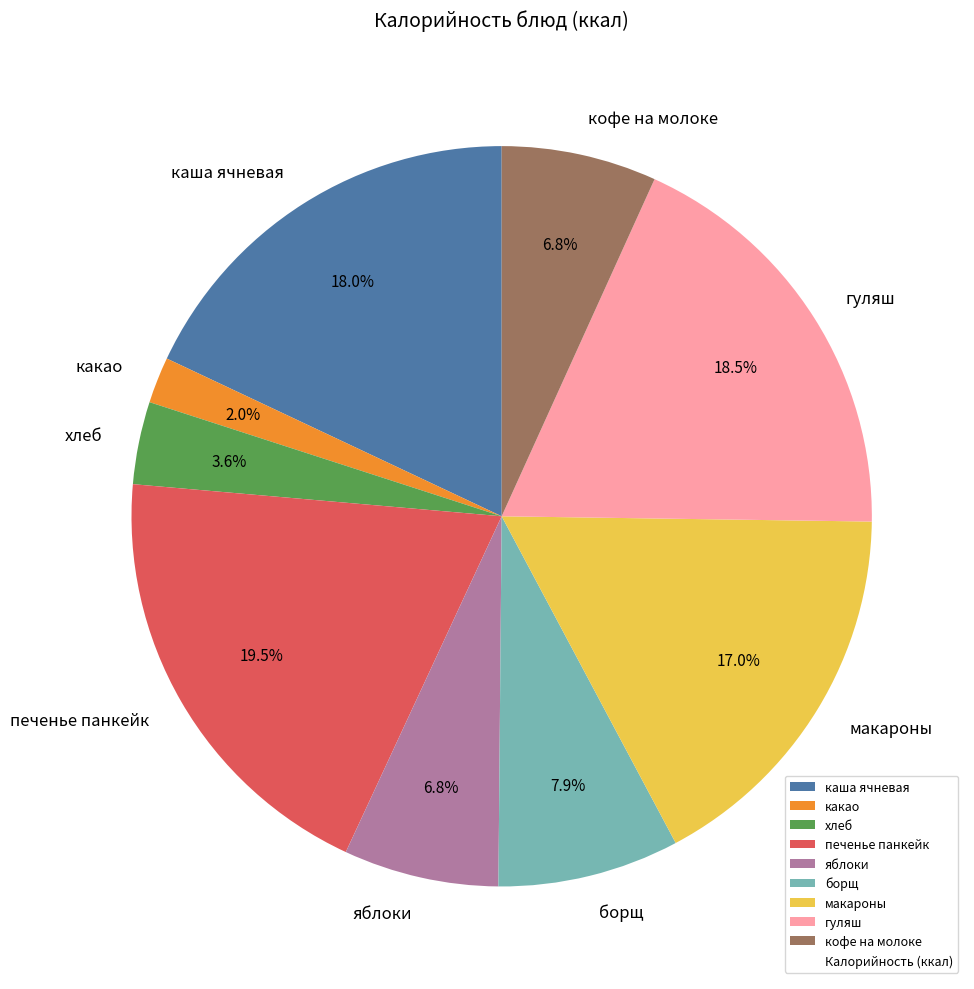

To the nearest percent, what is the combined percentage of каша ячневая and печенье панкейк?

37%